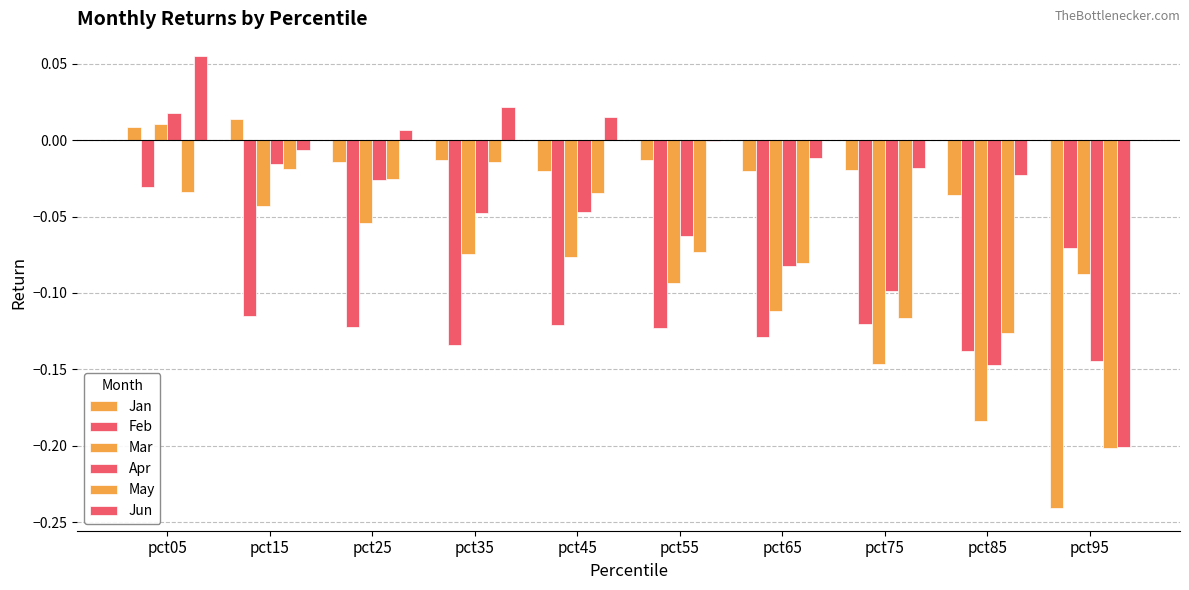

List the series in order of their peak value, highest first.

Jun, Apr, Jan, Mar, May, Feb